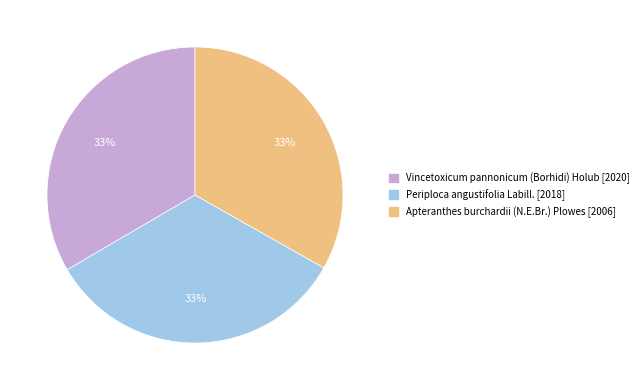

Approximately how many times larger is the value at Vincetoxicum pannonicum (Borhidi) Holub [2020] compared to Apteranthes burchardii (N.E.Br.) Plowes [2006]?

1.0